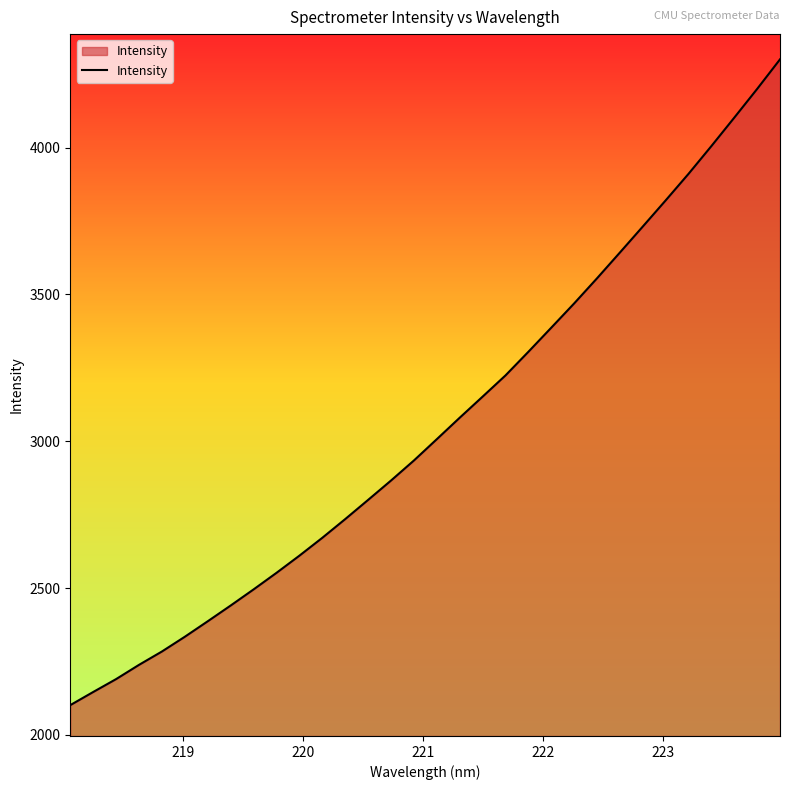

What is the greatest value displayed?

4300.6